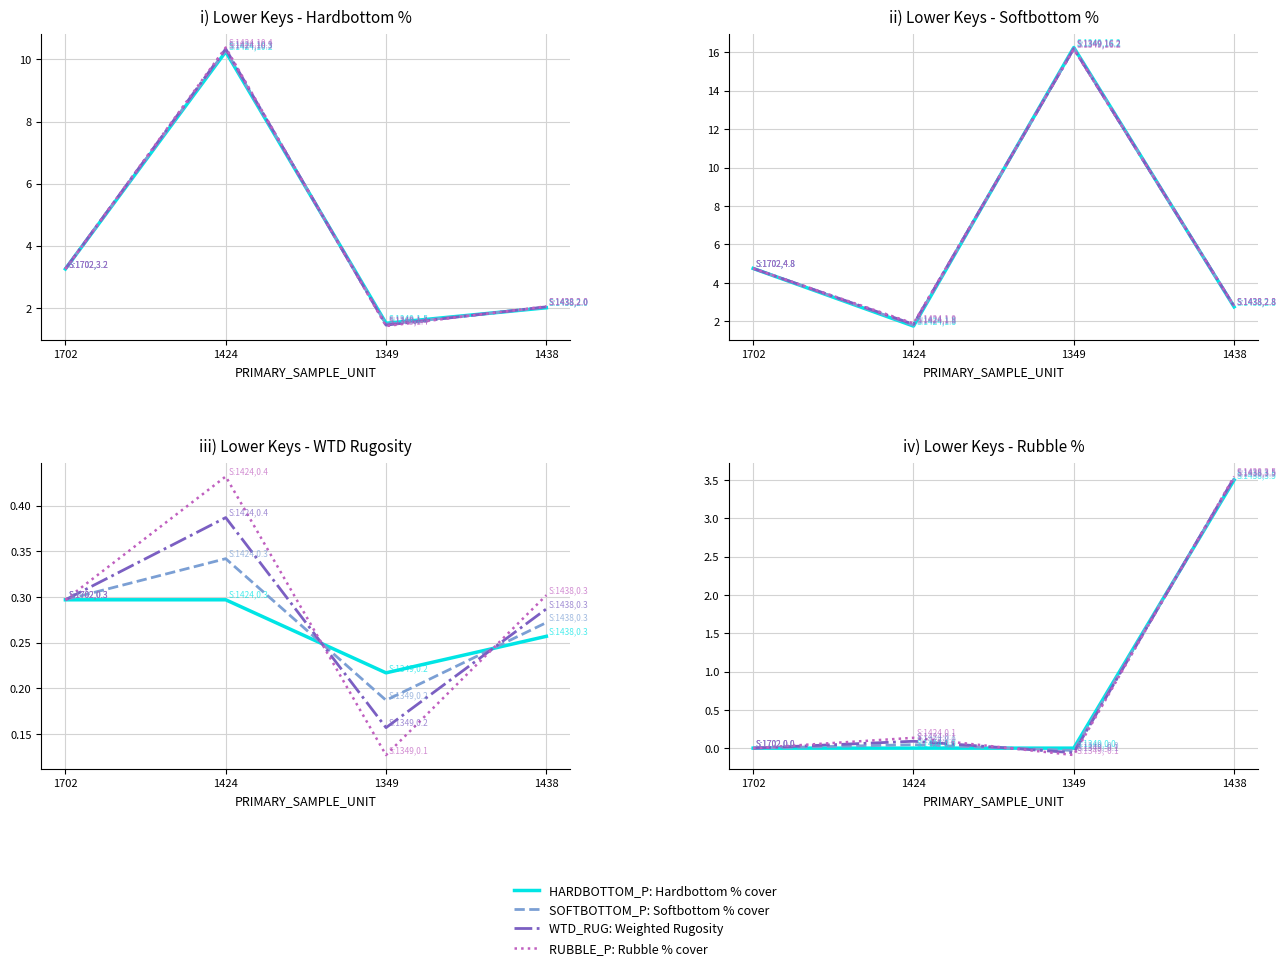

Where is the first local maximum for SOFTBOTTOM_P?

1424